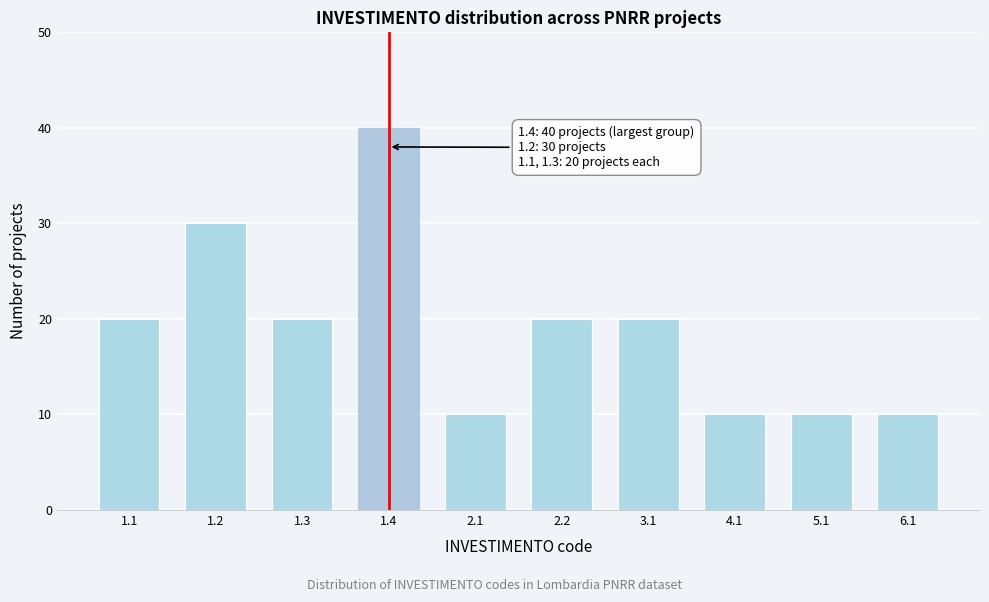

Reading left to right, what are all the values shown in this chart?

20	30	20	40	10	20	20	10	10	10